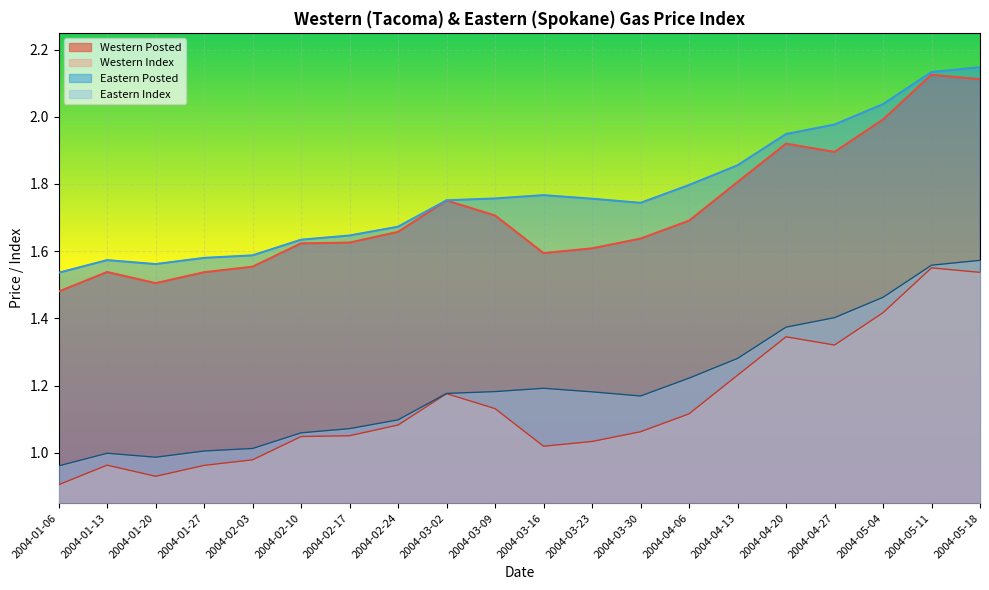

At which category does Eastern Posted reach its first local peak?

2004-01-13